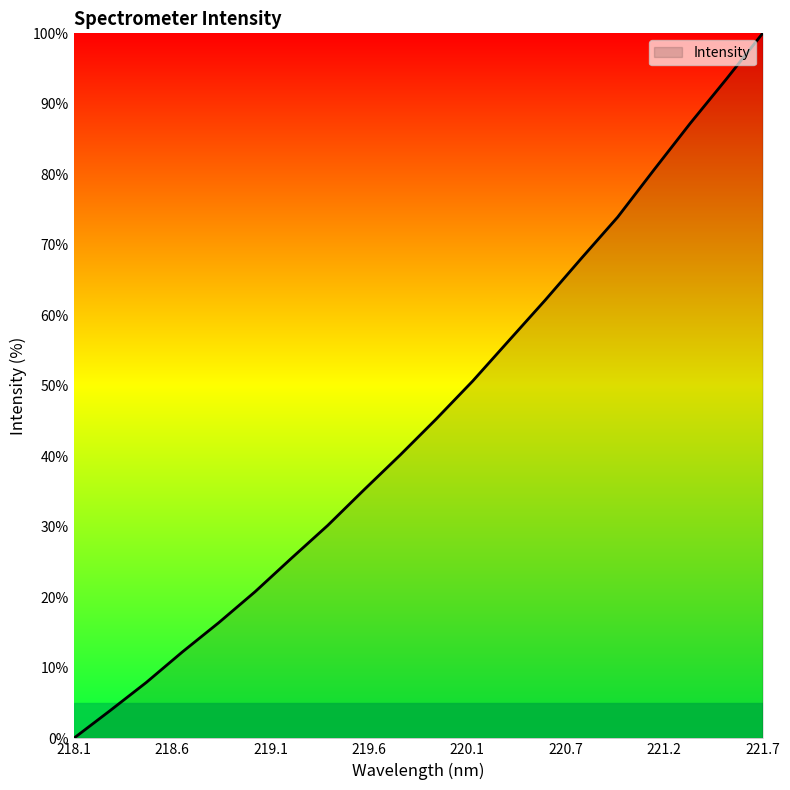

How many values are above zero?

19